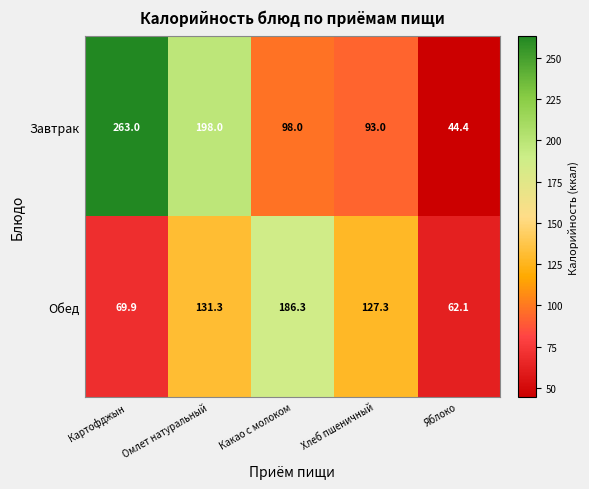

Rank the series at Яблоко from highest to lowest value.

Обед, Завтрак